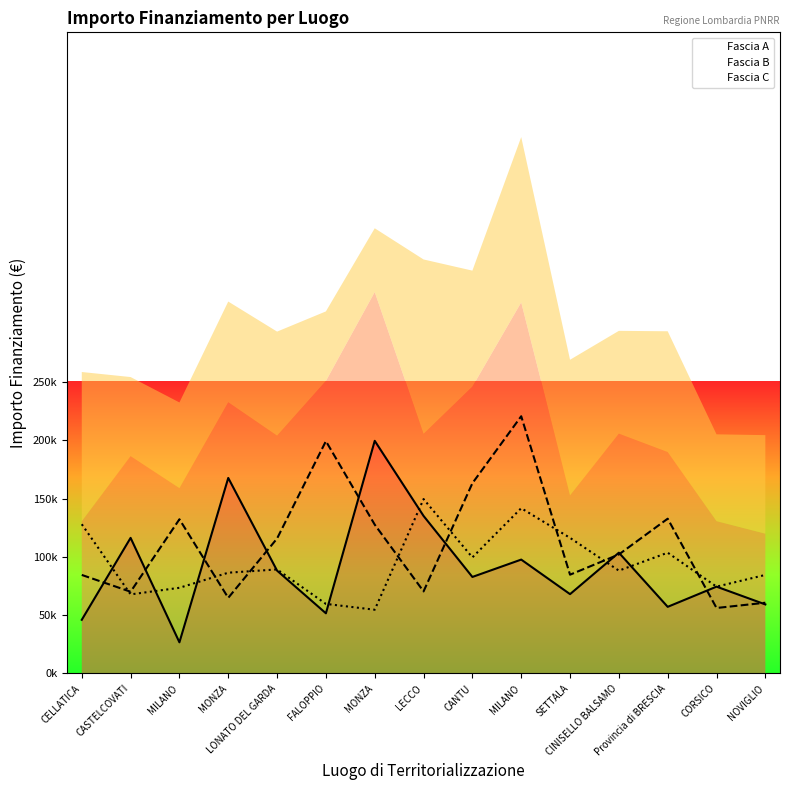

The Fascia B series shows 84744.5 at SETTALA. True or false?

True